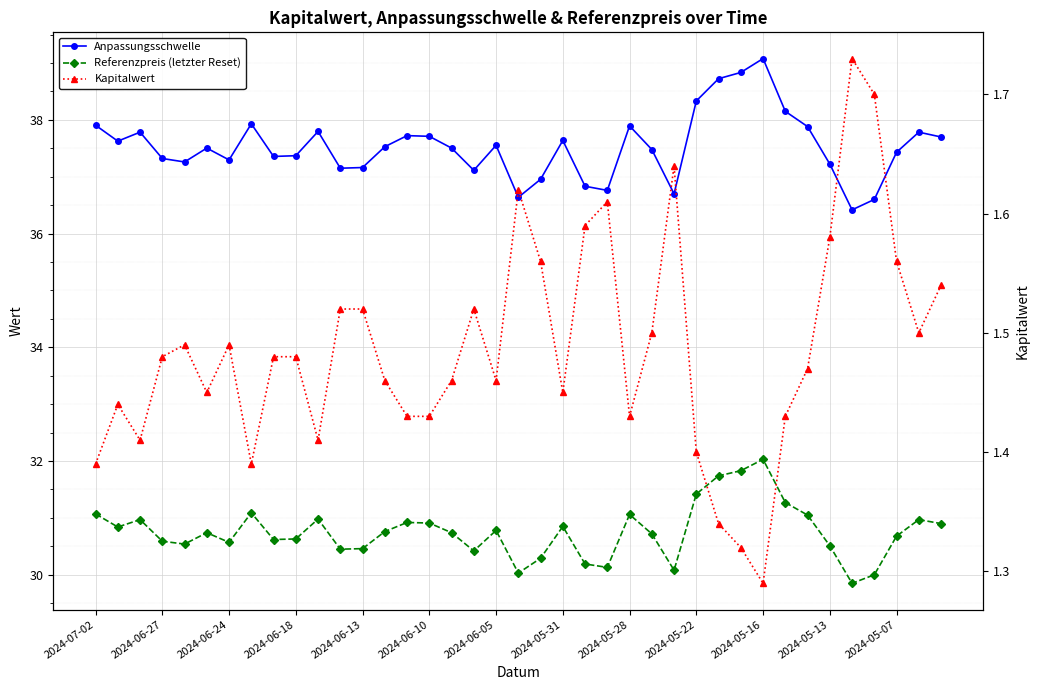

Reading left to right, extract all data points from this chart.

Anpassungsschwelle: 37.9	37.6	37.8	37.3	37.3	37.5	37.3	37.9	37.4	37.4	37.8	37.1	37.2	37.5	37.7	37.7	37.5	37.1	37.6	36.6	37.0	37.6	36.8	36.8	37.9	37.5	36.7	38.3	38.7	38.8	39.1	38.1	37.9	37.2	36.4	36.6	37.4	37.8	37.7
Referenzpreis (letzter Reset): 31.1	30.8	31.0	30.6	30.5	30.7	30.6	31.1	30.6	30.6	31.0	30.4	30.5	30.8	30.9	30.9	30.7	30.4	30.8	30.0	30.3	30.9	30.2	30.1	31.1	30.7	30.1	31.4	31.7	31.8	32.0	31.3	31.1	30.5	29.9	30.0	30.7	31.0	30.9
Kapitalwert: 1.4	1.4	1.4	1.5	1.5	1.4	1.5	1.4	1.5	1.5	1.4	1.5	1.5	1.5	1.4	1.4	1.5	1.5	1.5	1.6	1.6	1.4	1.6	1.6	1.4	1.5	1.6	1.4	1.3	1.3	1.3	1.4	1.5	1.6	1.7	1.7	1.6	1.5	1.5